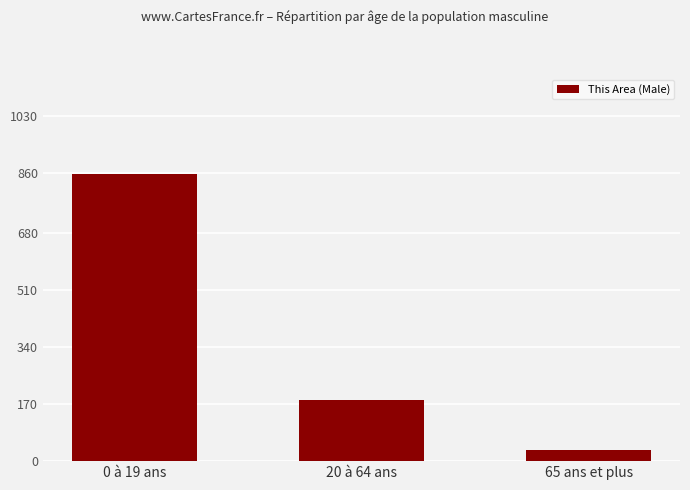

What is the sum of all values?

1071